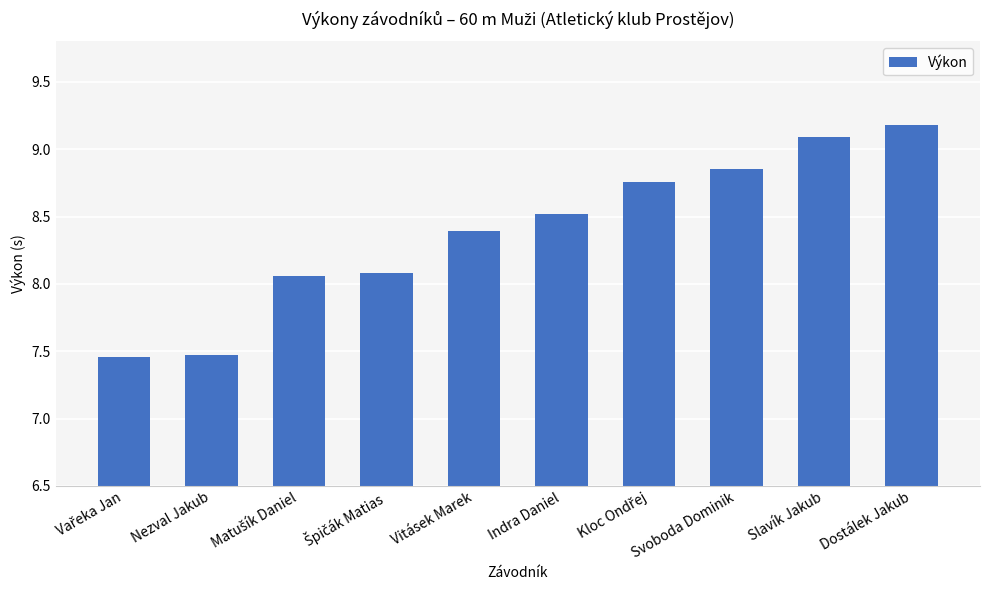

The value at Slavík Jakub is 9.1. True or false?

True